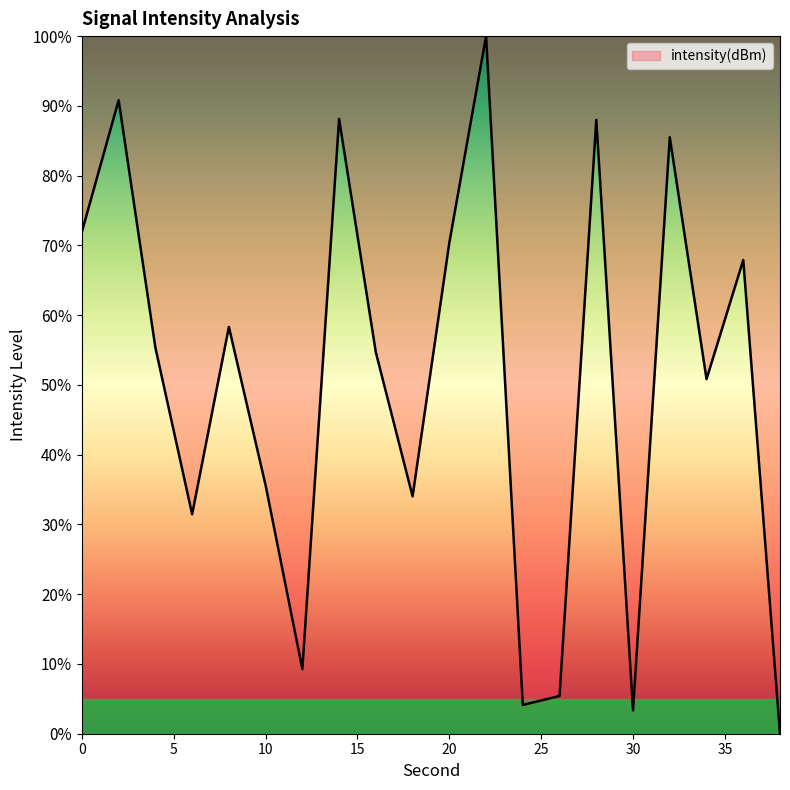

What is the difference between the maximum and minimum values?

100.0